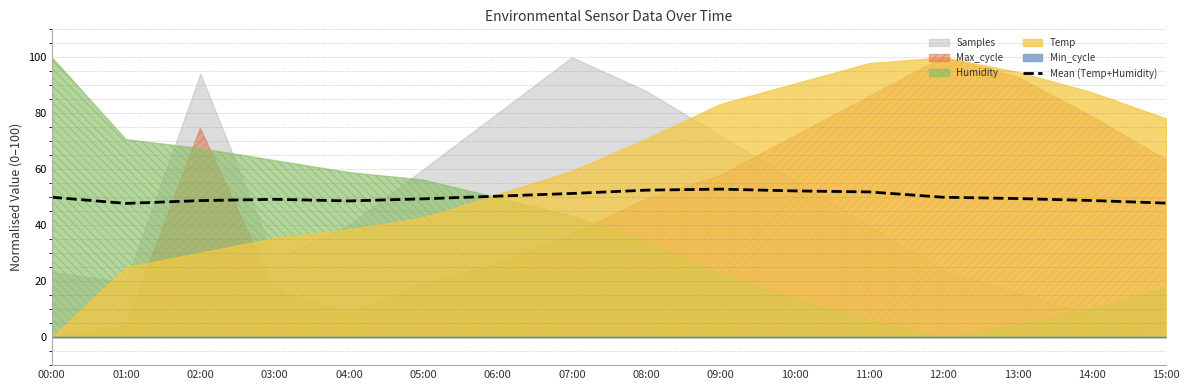

Reading left to right, extract all data points from this chart.

00:00=50.0	01:00=47.8	02:00=48.8	03:00=49.3	04:00=48.7	05:00=49.4	06:00=50.4	07:00=51.3	08:00=52.5	09:00=52.9	10:00=52.3	11:00=51.9	12:00=50.0	13:00=49.5	14:00=48.8	15:00=47.9